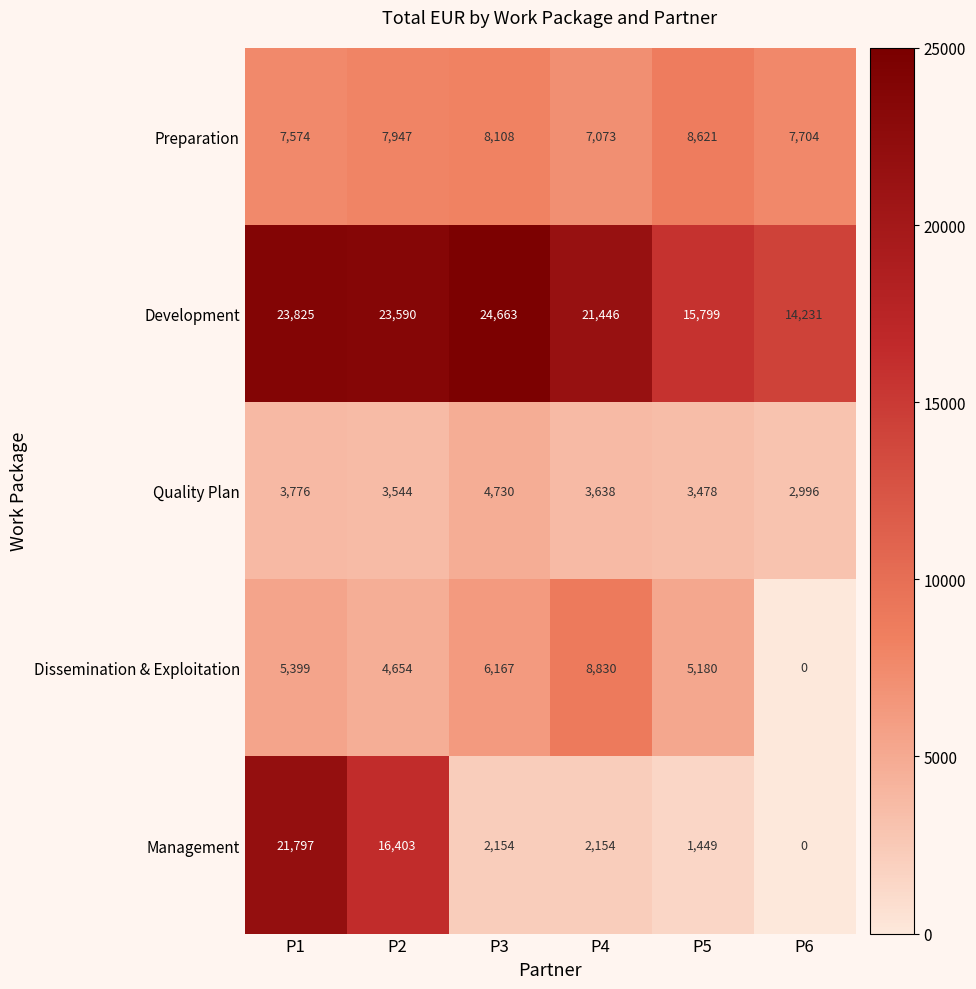

The Development series shows 5796 at P1. True or false?

False